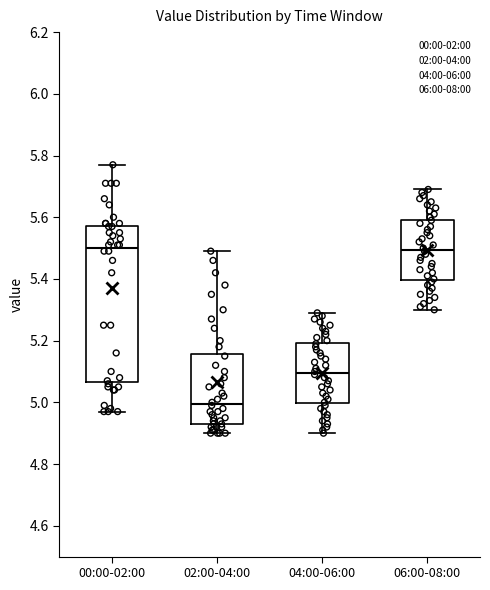

Where does the upper whisker of the box for 06:00-08:00 end on the y-axis? The values are not printed on the chart, so give them approximately, as read against the axis.

5.70